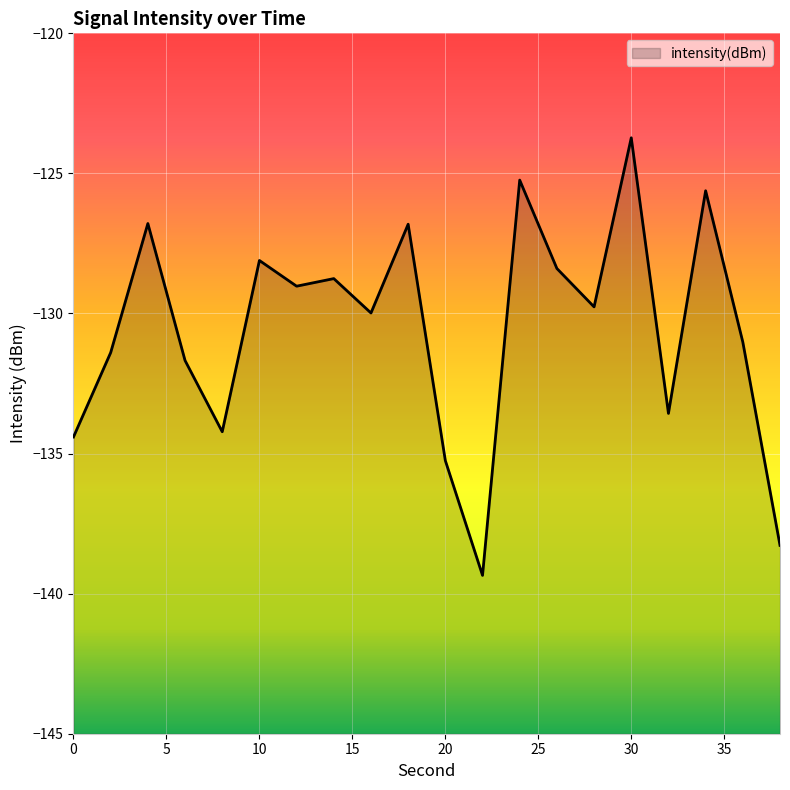

Rank the categories by value from highest to lowest.

30, 24, 34, 4, 18, 10, 26, 14, 12, 28, 16, 36, 2, 6, 32, 8, 0, 20, 38, 22